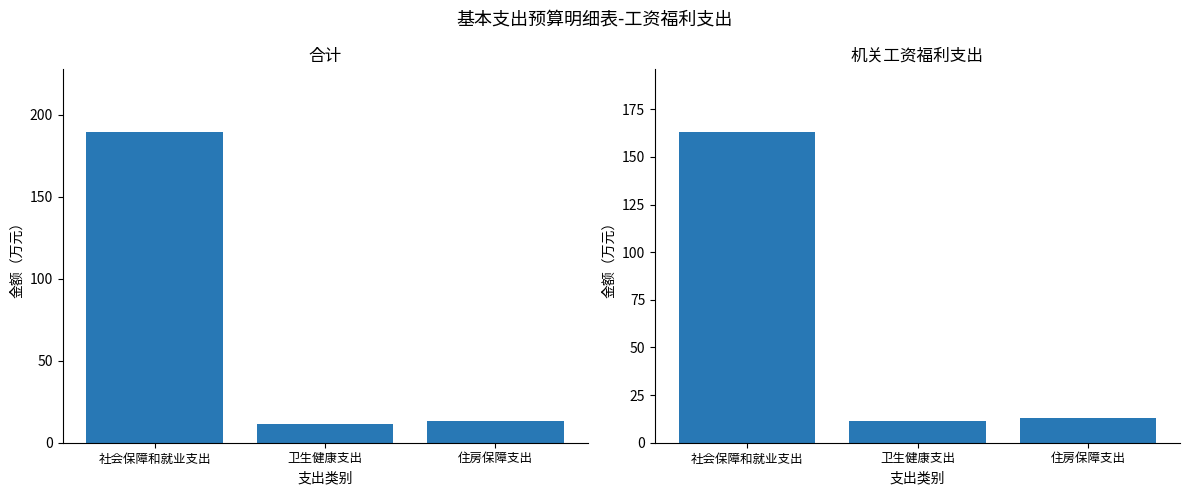

At which category does the chart reach its peak across all series?

社会保障和就业支出